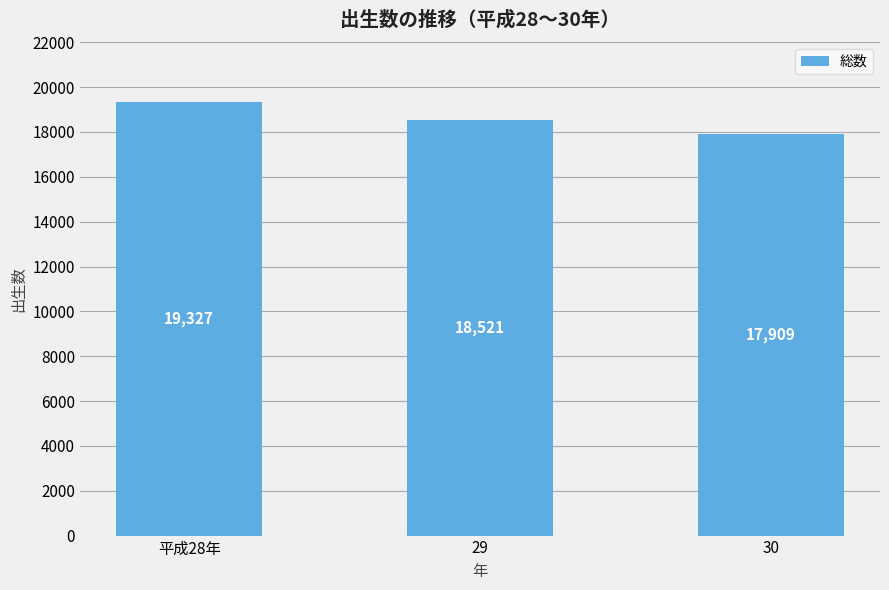

At which category does the chart reach its minimum across all series?

30